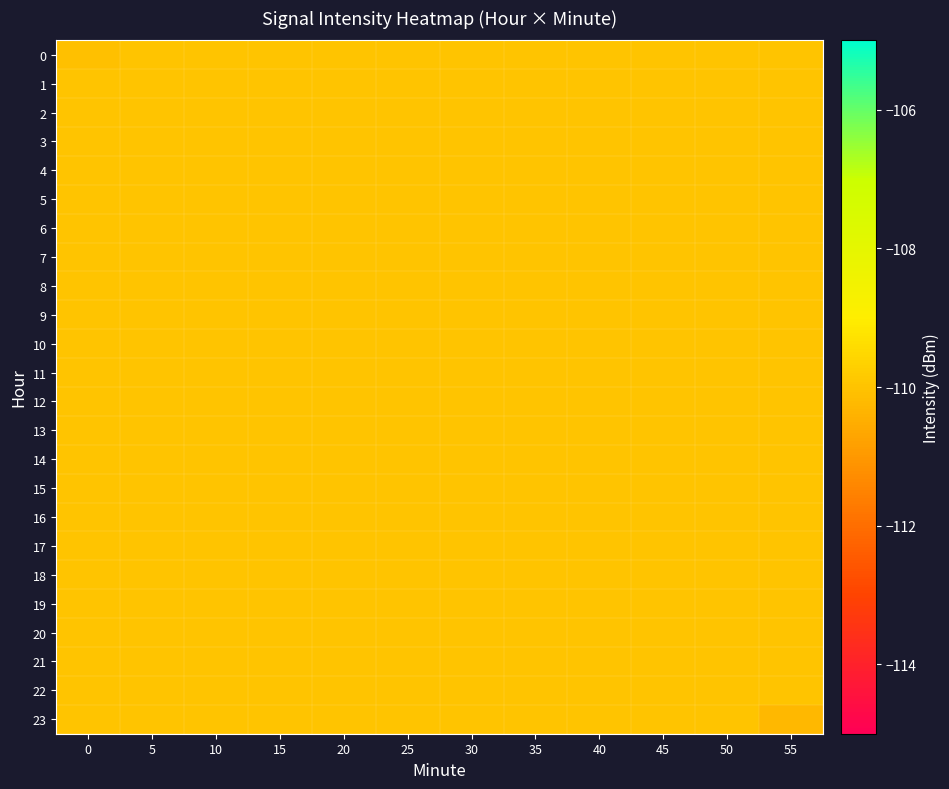

Reading left to right, list all the values displayed in this chart.

0: 0=-110.0	5=-110.0	10=-110.0	15=-110.0	20=-110.0	25=-110.0	30=-110.0	35=-110.0	40=-110.0	45=-110.0	50=-110.0	55=-110.0
1: 0=-110.0	5=-110.0	10=-110.0	15=-110.0	20=-110.0	25=-110.0	30=-110.0	35=-110.0	40=-110.0	45=-110.0	50=-110.0	55=-110.0
2: 0=-110.0	5=-110.0	10=-110.0	15=-110.0	20=-110.0	25=-110.0	30=-110.0	35=-110.0	40=-110.0	45=-110.0	50=-110.0	55=-110.0
3: 0=-110.0	5=-110.0	10=-110.0	15=-110.0	20=-110.0	25=-110.0	30=-110.0	35=-110.0	40=-110.0	45=-110.0	50=-110.0	55=-110.0
4: 0=-110.0	5=-110.0	10=-110.0	15=-110.0	20=-110.0	25=-110.0	30=-110.0	35=-110.0	40=-110.0	45=-110.0	50=-110.0	55=-110.0
5: 0=-110.0	5=-110.0	10=-110.0	15=-110.0	20=-110.0	25=-110.0	30=-110.0	35=-110.0	40=-110.0	45=-110.0	50=-110.0	55=-110.0
6: 0=-110.0	5=-110.0	10=-110.0	15=-110.0	20=-110.0	25=-110.0	30=-110.0	35=-110.0	40=-110.0	45=-110.0	50=-110.0	55=-110.0
7: 0=-110.0	5=-110.0	10=-110.0	15=-110.0	20=-110.0	25=-110.0	30=-110.0	35=-110.0	40=-110.0	45=-110.0	50=-110.0	55=-110.0
8: 0=-110.0	5=-110.0	10=-110.0	15=-110.0	20=-110.0	25=-110.0	30=-110.0	35=-110.0	40=-110.0	45=-110.0	50=-110.0	55=-110.0
9: 0=-110.0	5=-110.0	10=-110.0	15=-110.0	20=-110.0	25=-110.0	30=-110.0	35=-110.0	40=-110.0	45=-110.0	50=-110.0	55=-110.0
10: 0=-110.0	5=-110.0	10=-110.0	15=-110.0	20=-110.0	25=-110.0	30=-110.0	35=-110.0	40=-110.0	45=-110.0	50=-110.0	55=-110.0
11: 0=-110.0	5=-110.0	10=-110.0	15=-110.0	20=-110.0	25=-110.0	30=-110.0	35=-110.0	40=-110.0	45=-110.0	50=-110.0	55=-110.0
12: 0=-110.0	5=-110.0	10=-110.0	15=-110.0	20=-110.0	25=-110.0	30=-110.0	35=-110.0	40=-110.0	45=-110.0	50=-110.0	55=-110.0
13: 0=-110.0	5=-110.0	10=-110.0	15=-110.0	20=-110.0	25=-110.0	30=-110.0	35=-110.0	40=-110.0	45=-110.0	50=-110.0	55=-110.0
14: 0=-110.0	5=-110.0	10=-110.0	15=-110.0	20=-110.0	25=-110.0	30=-110.0	35=-110.0	40=-110.0	45=-110.0	50=-110.0	55=-110.0
15: 0=-110.0	5=-110.0	10=-110.0	15=-110.0	20=-110.0	25=-110.0	30=-110.0	35=-110.0	40=-110.0	45=-110.0	50=-110.0	55=-110.0
16: 0=-110.0	5=-110.0	10=-110.0	15=-110.0	20=-110.0	25=-110.0	30=-110.0	35=-110.0	40=-110.0	45=-110.0	50=-110.0	55=-110.0
17: 0=-110.0	5=-110.0	10=-110.0	15=-110.0	20=-110.0	25=-110.0	30=-110.0	35=-110.0	40=-110.0	45=-110.0	50=-110.0	55=-110.0
18: 0=-110.0	5=-110.0	10=-110.0	15=-110.0	20=-110.0	25=-110.0	30=-110.0	35=-110.0	40=-110.0	45=-110.0	50=-110.0	55=-110.0
19: 0=-110.0	5=-110.0	10=-110.0	15=-110.0	20=-110.0	25=-110.0	30=-110.0	35=-110.0	40=-110.0	45=-110.0	50=-110.0	55=-110.0
20: 0=-110.0	5=-110.0	10=-110.0	15=-110.0	20=-110.0	25=-110.0	30=-110.0	35=-110.0	40=-110.0	45=-110.0	50=-110.0	55=-110.0
21: 0=-110.0	5=-110.0	10=-110.0	15=-110.0	20=-110.0	25=-110.0	30=-110.0	35=-110.0	40=-110.0	45=-110.0	50=-110.0	55=-110.0
22: 0=-110.0	5=-110.0	10=-110.0	15=-110.0	20=-110.0	25=-110.0	30=-110.0	35=-110.0	40=-110.0	45=-110.0	50=-110.0	55=-110.0
23: 0=-110.0	5=-110.0	10=-110.0	15=-110.0	20=-110.0	25=-110.0	30=-110.0	35=-110.0	40=-110.0	45=-110.0	50=-110.0	55=-110.3